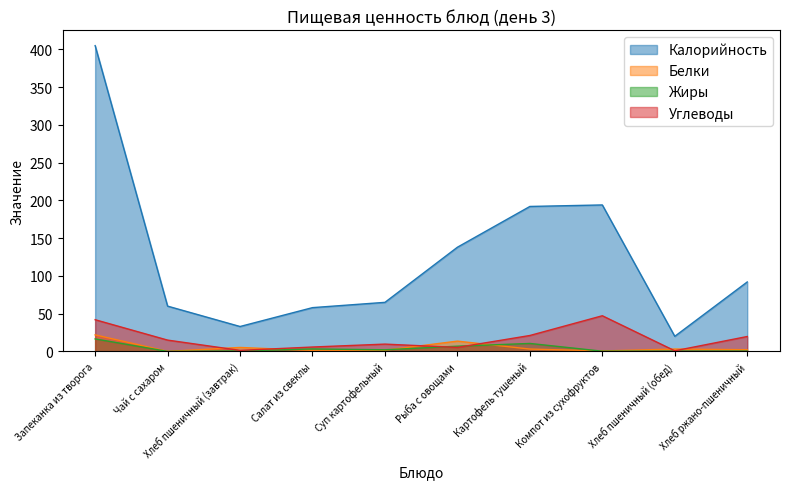

True or false: Калорийность has more than 2 interior local peaks.

False